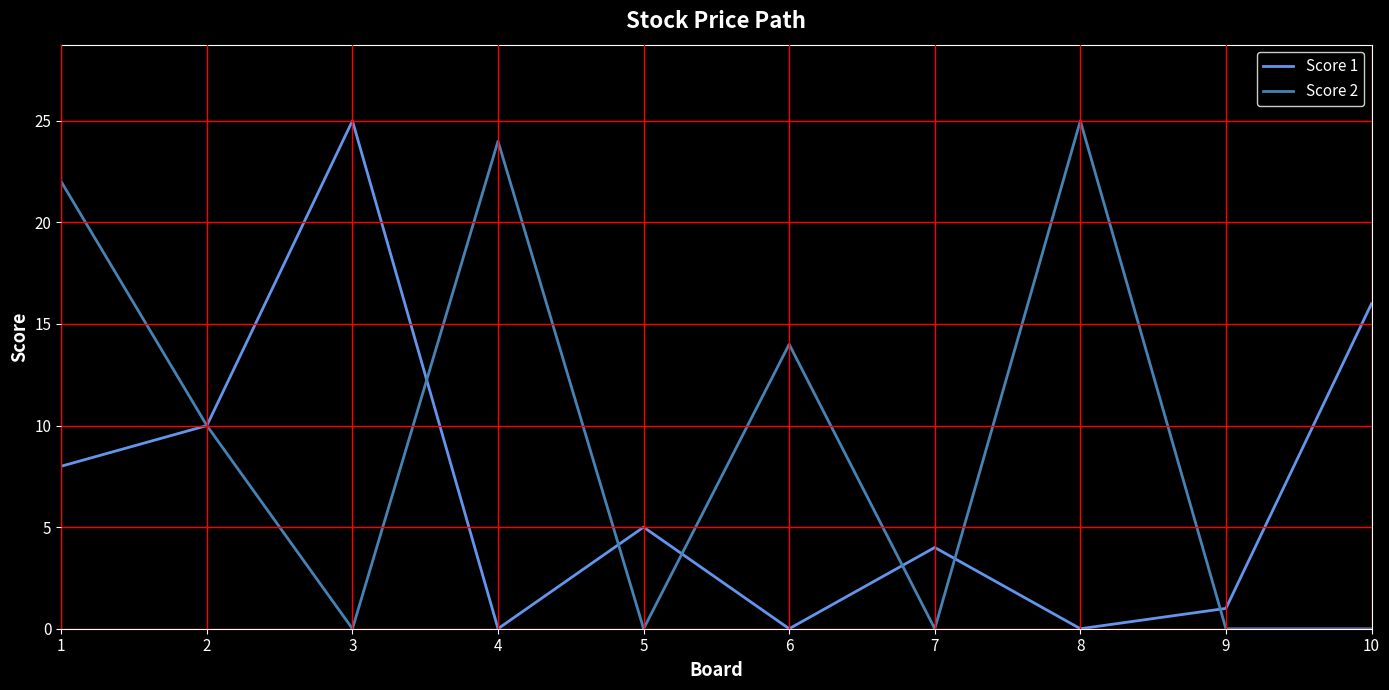

What is the difference between the maximum and minimum values in the Score 2 series?

25